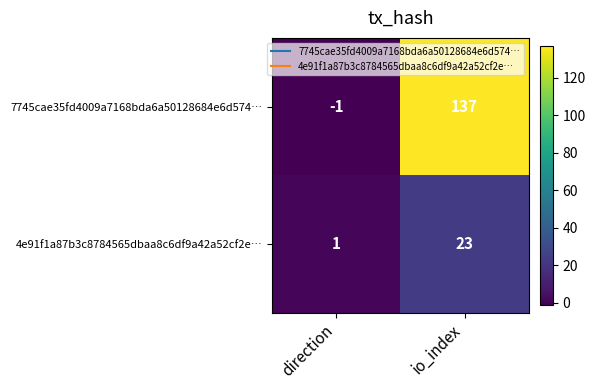

Which series changed the most between direction and io_index?

7745cae35fd4009a7168bda6a50128684e6d574…